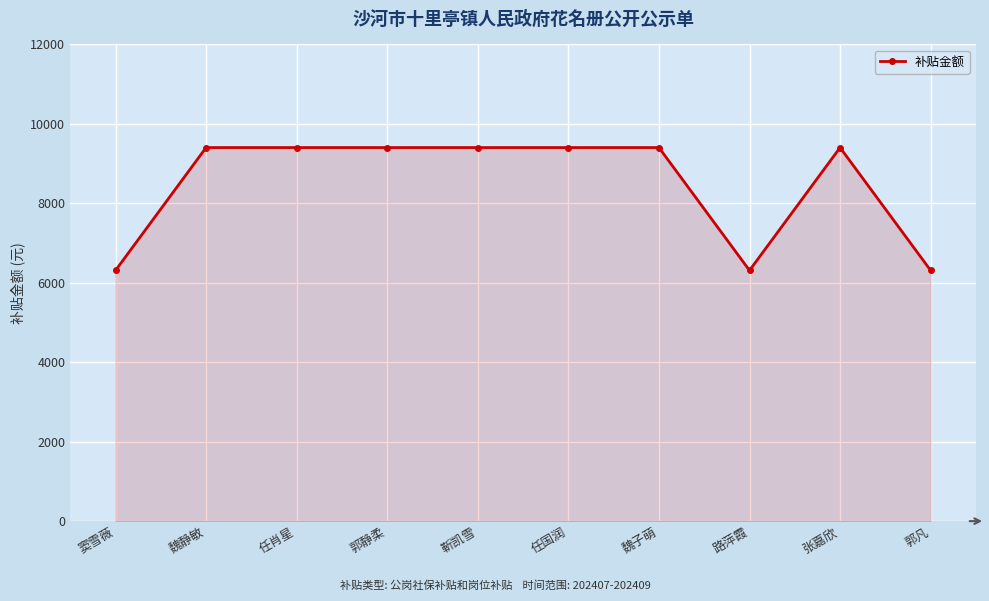

How many values are below 9404?

3